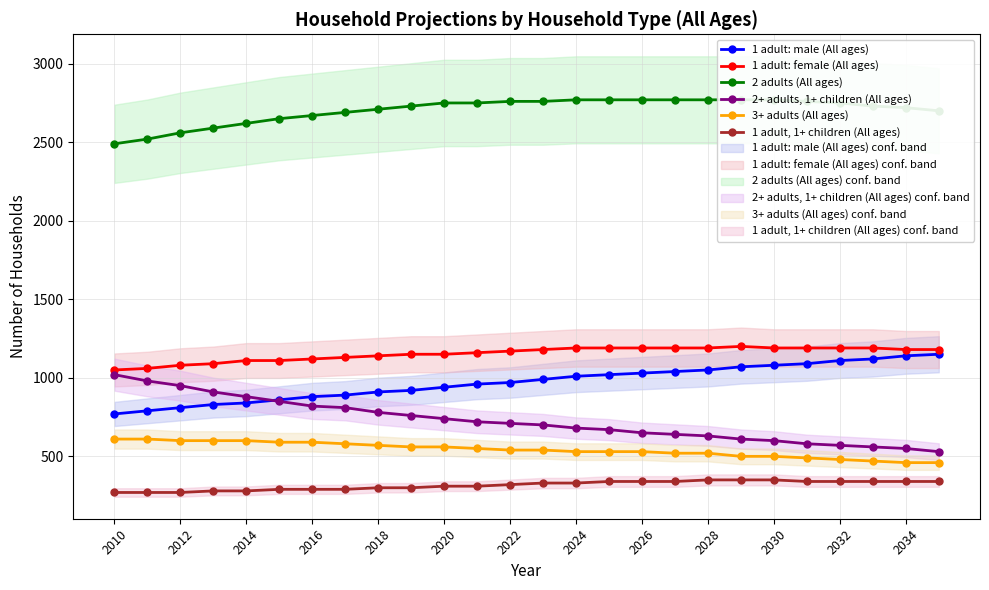

How many lines are shown in the chart?

6